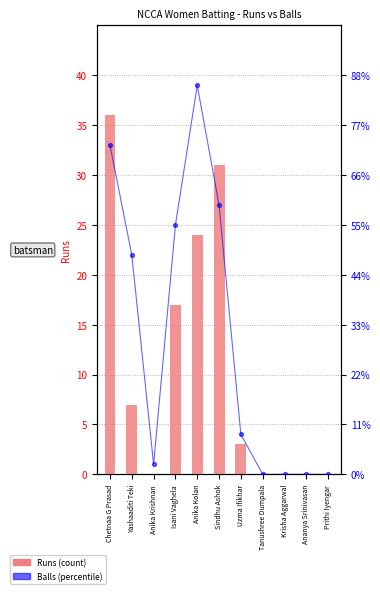

Which series reaches the minimum Y coordinate?

Runs